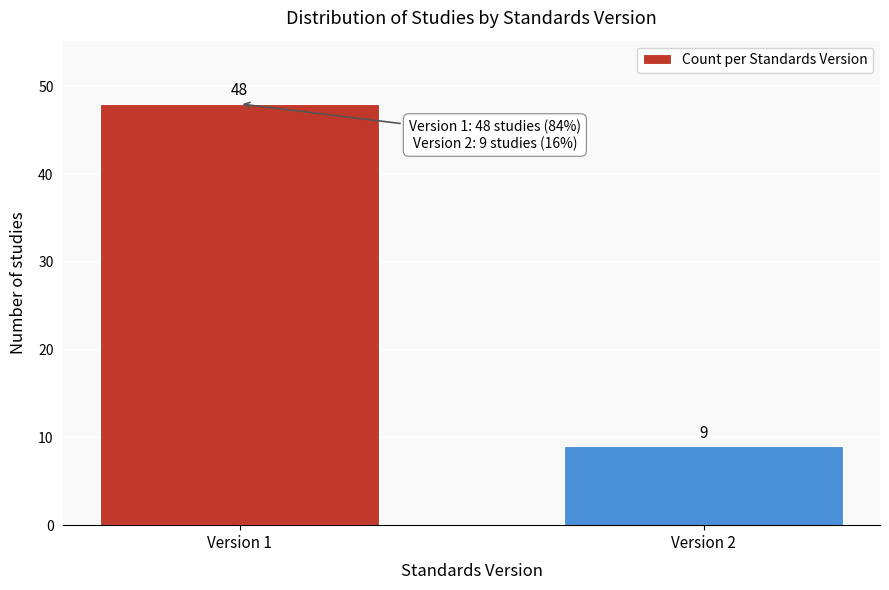

Reading right to left, transcribe all the data shown in this chart.

Version 2=9	Version 1=48